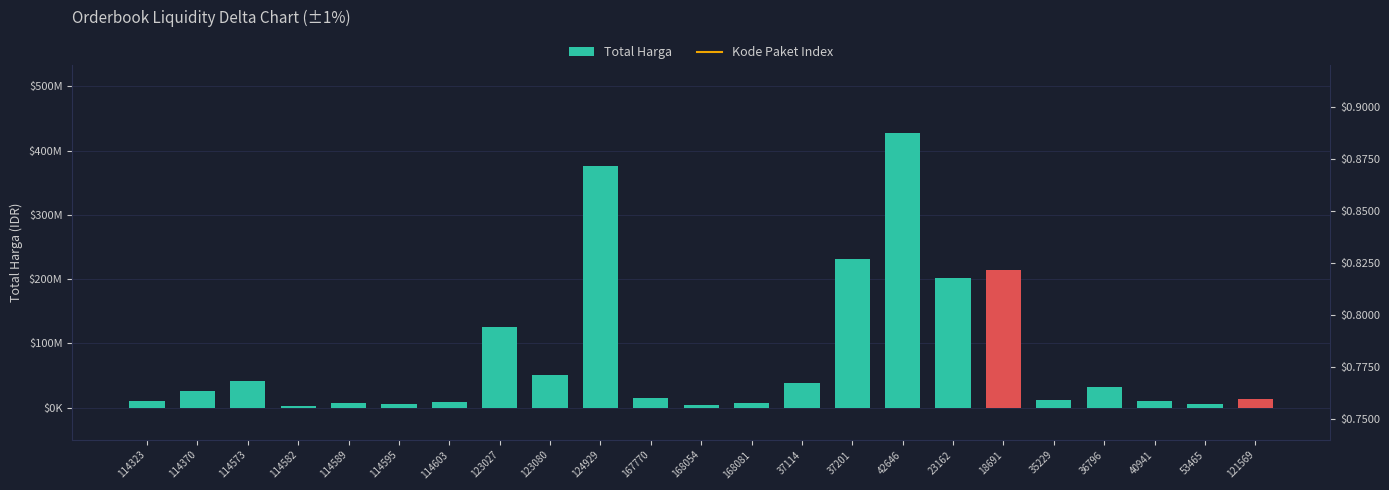

Reading left to right, list all the values displayed in this chart.

Total Harga: 114323=10062484.0	114370=26136000.0	114573=42149455.0	114582=2599960.0	114589=7529200.0	114595=6052778.0	114603=9511000.0	123027=124900000.0	123080=51612000.0	124929=376595700.0	167770=15125000.0	168054=3746160.0	168081=6777480.0	37114=38810000.0	37201=231100000.0	42646=426700000.0	23162=202000000.0	18691=213825000.0	35229=11879100.0	36796=32000000.0	40941=10374000.0	53465=5267600.0	121569=13345000.0
Kode Paket Index: 114323=18.9	114370=40.0	114573=36.2	114582=26.9	114589=8.9	114595=12.3	114603=71.0	123027=93.8	123080=277.3	124929=222.4	167770=198.5	168054=13.6	168081=25.4	37114=139.1	37201=349.1	42646=430.7	23162=422.0	18691=214.6	35229=129.6	36796=27.9	40941=24.6	53465=15.3	121569=10.1